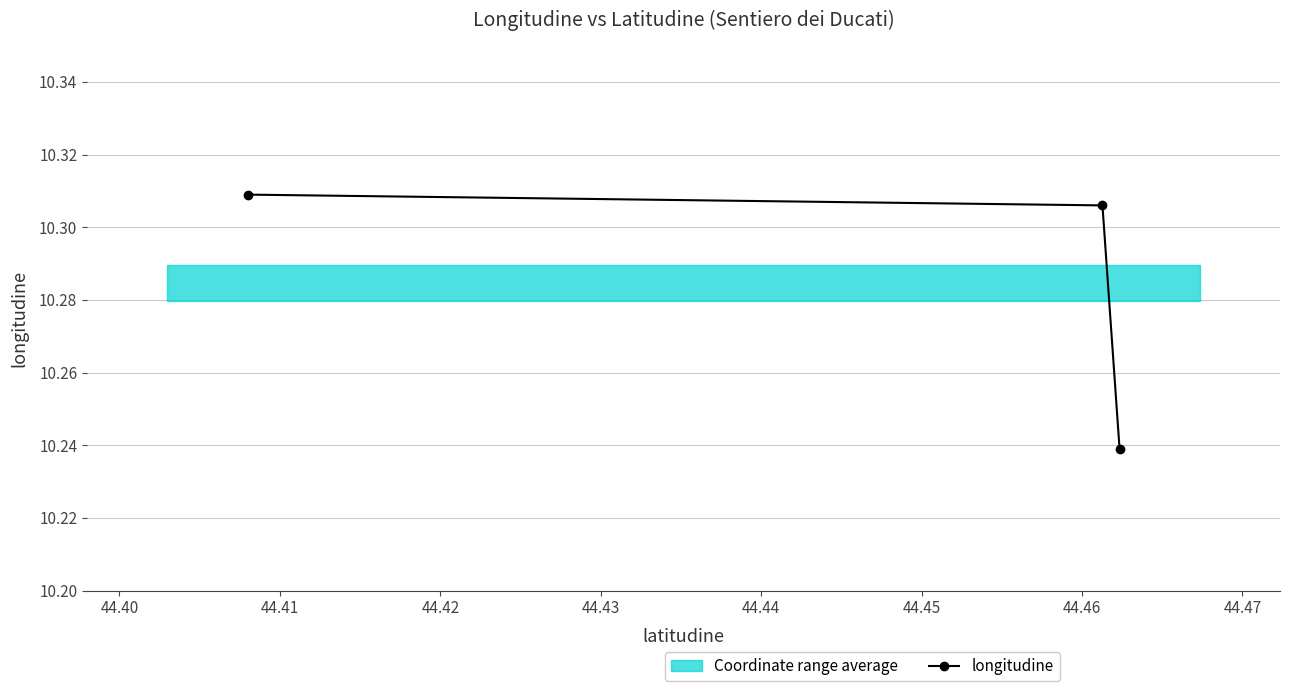

How many longitudine values are between 10 and 11?

3